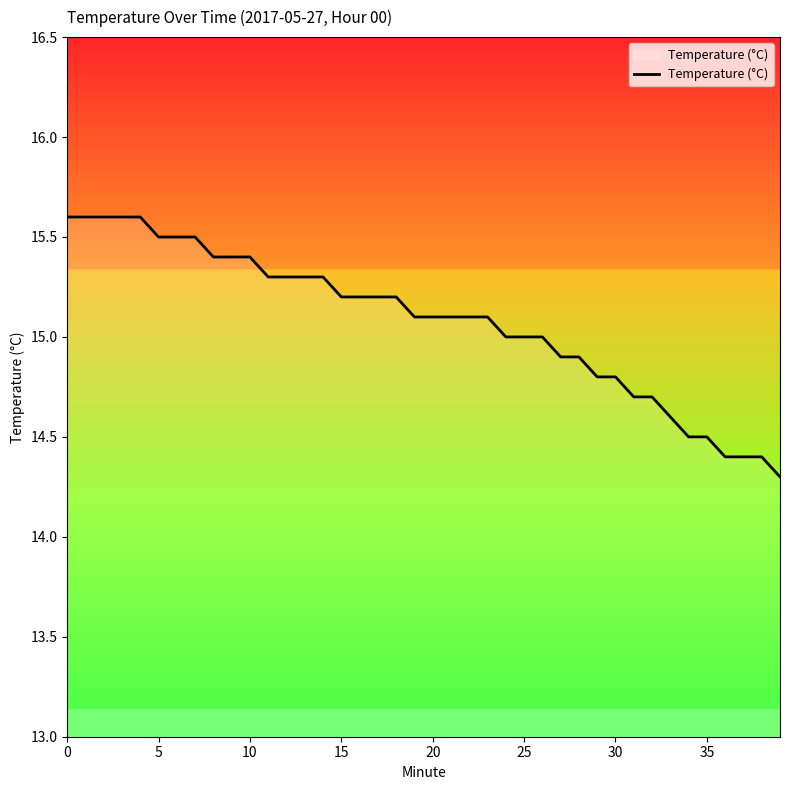

What is the maximum value shown in the chart?

15.6